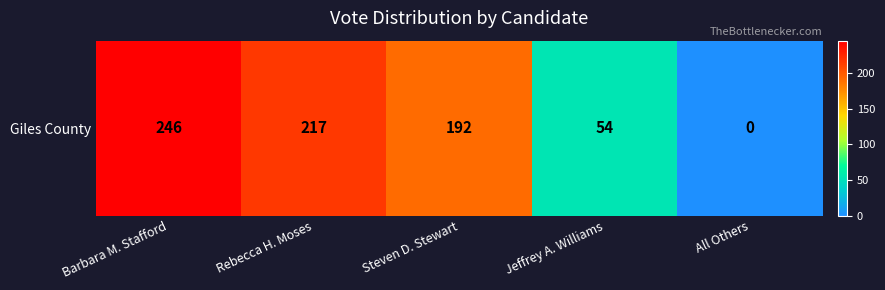

At which label is the value closest to 123?

Steven D. Stewart